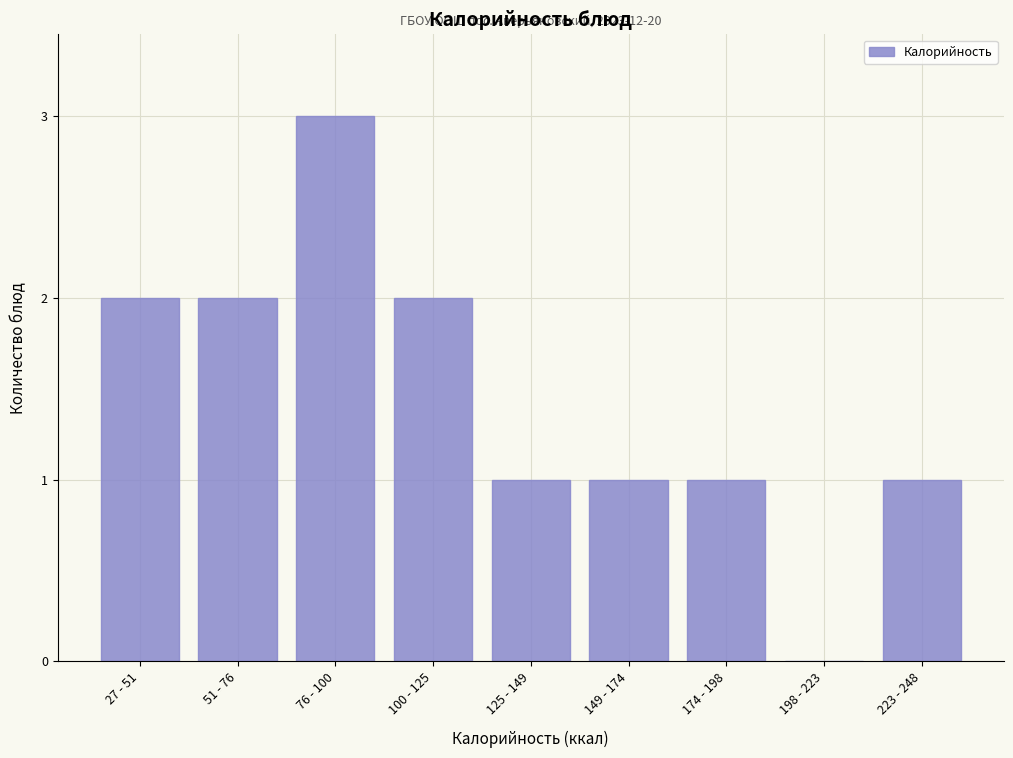

Reading left to right, what are all the values shown in this chart?

27 - 51=2	51 - 76=2	76 - 100=3	100 - 125=2	125 - 149=1	149 - 174=1	174 - 198=1	198 - 223=0	223 - 248=1